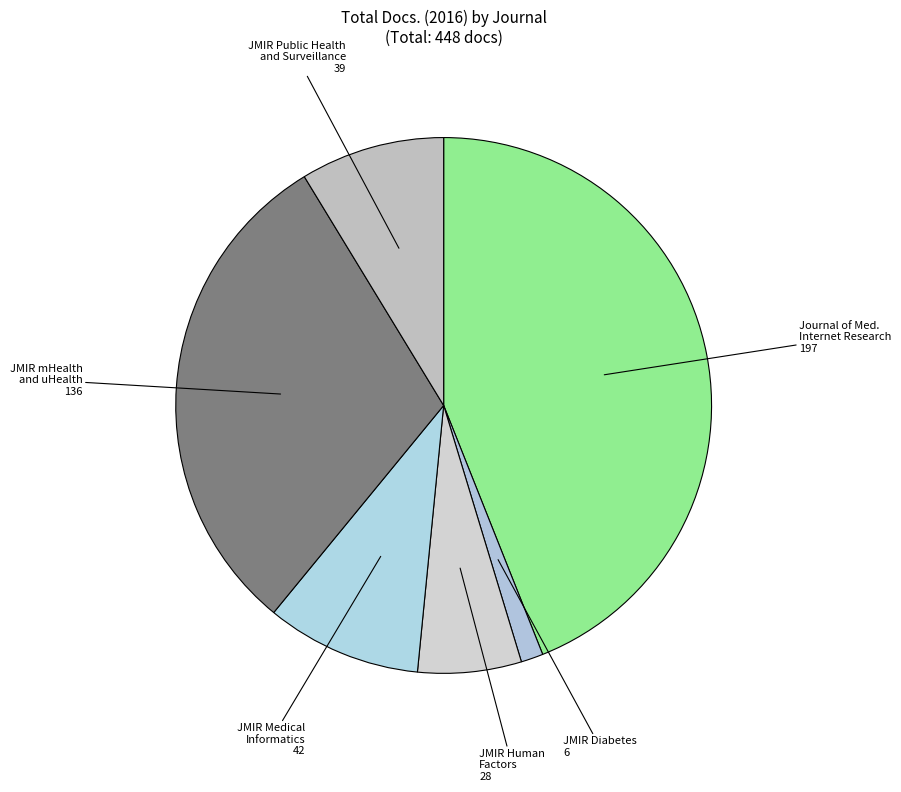

Rank the categories by value from lowest to highest.

JMIR Diabetes, JMIR Human Factors, JMIR Public Health and Surveillance, JMIR Medical Informatics, JMIR mHealth and uHealth, Journal of Med. Internet Research